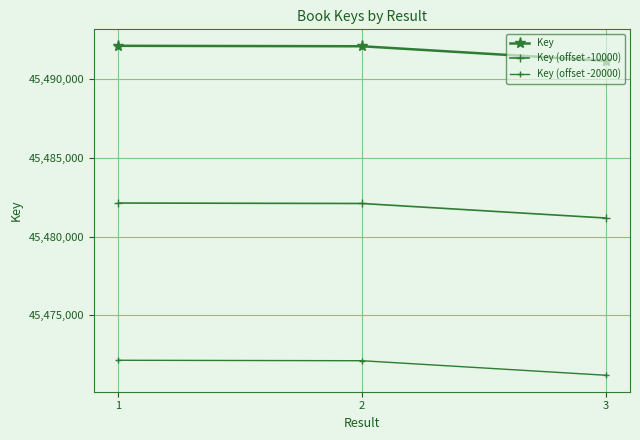

What is the total value across all series at 3?

136443534